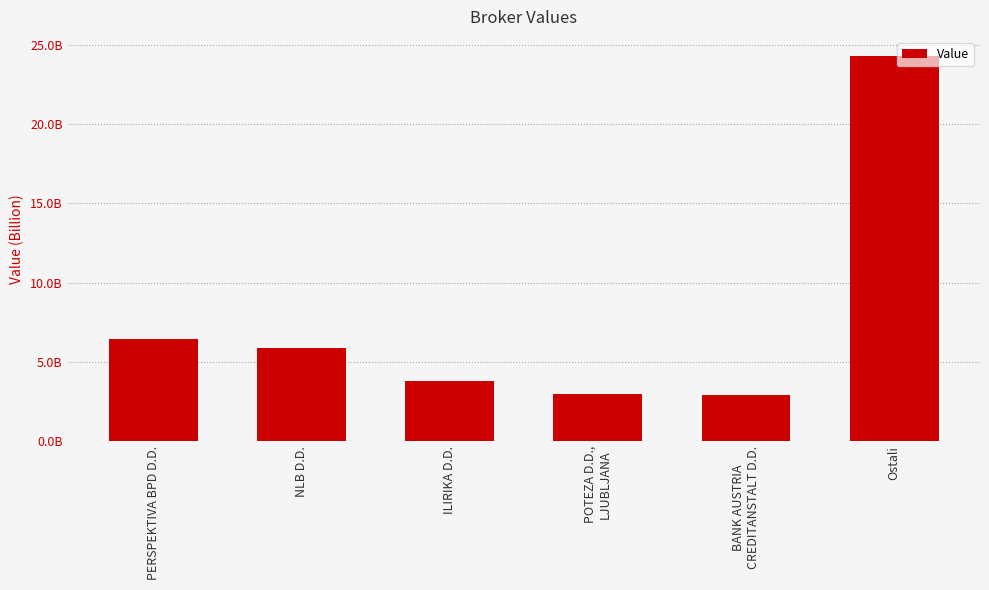

Are the bars horizontal?

No